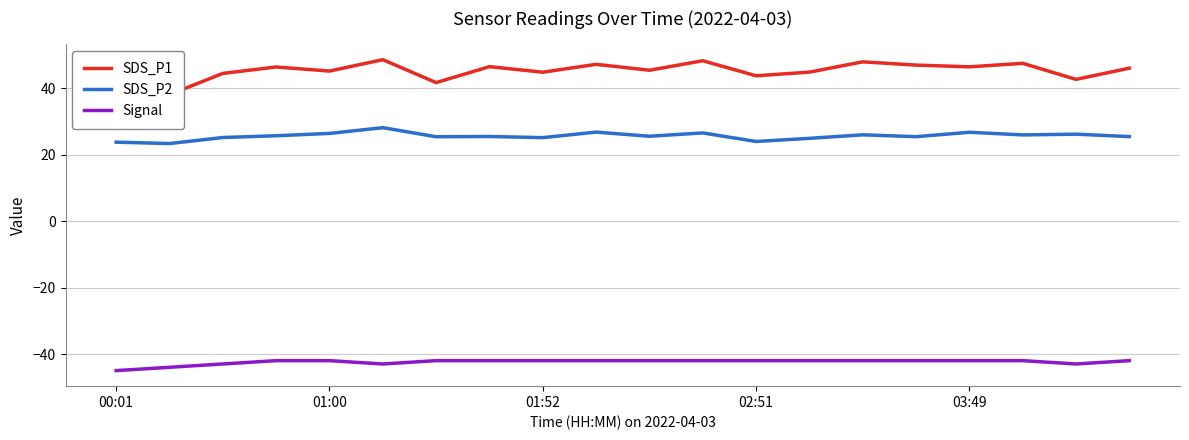

What are all the series names shown in the legend?

SDS_P1, SDS_P2, Signal